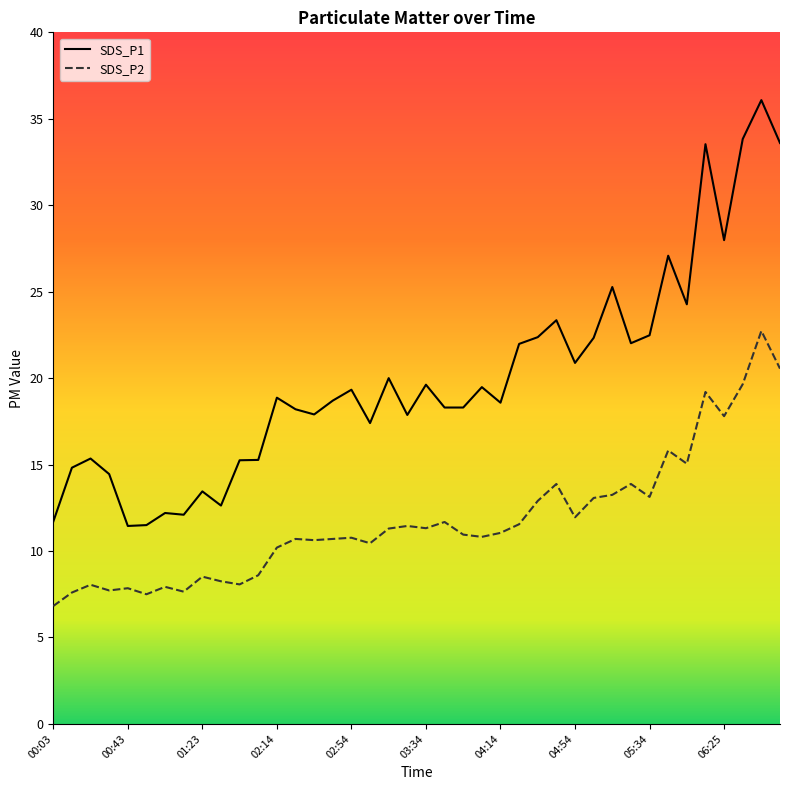

The value of SDS_P1 at 03:34 is 4.0. True or false?

False